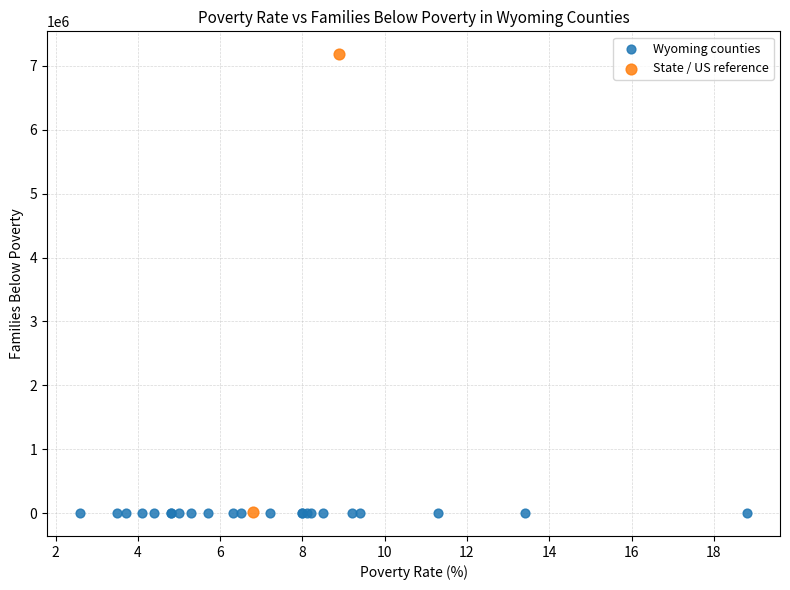

What are all the series names shown in the legend?

Wyoming counties, State / US reference